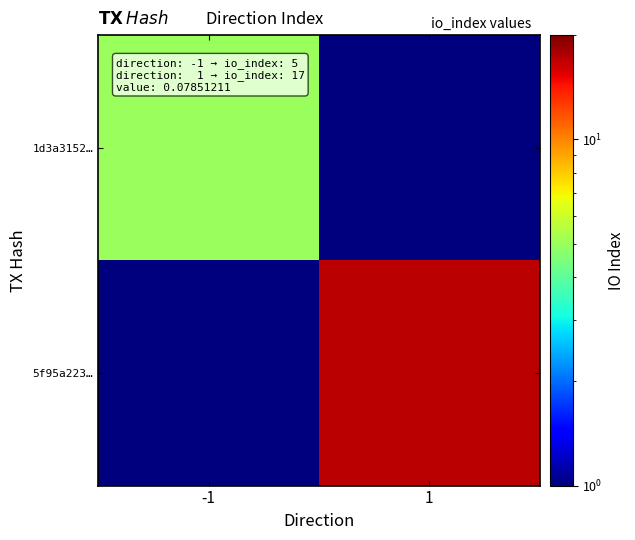

At which category is the sum across all series the highest?

1